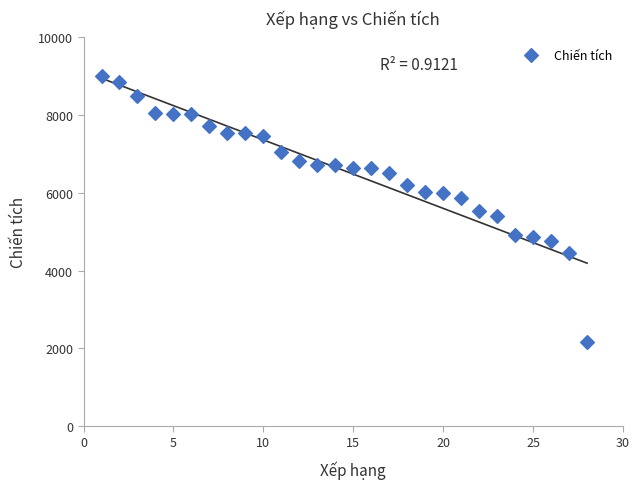

What is the range of X values (max minus min)?

27